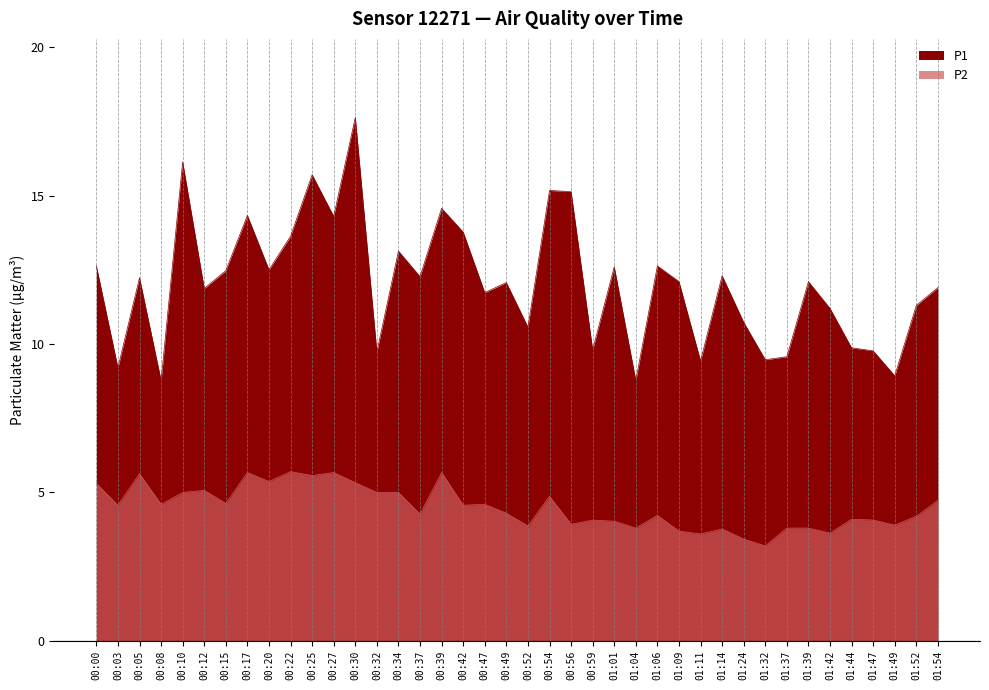

How many values in the P1 series are below 12?

18